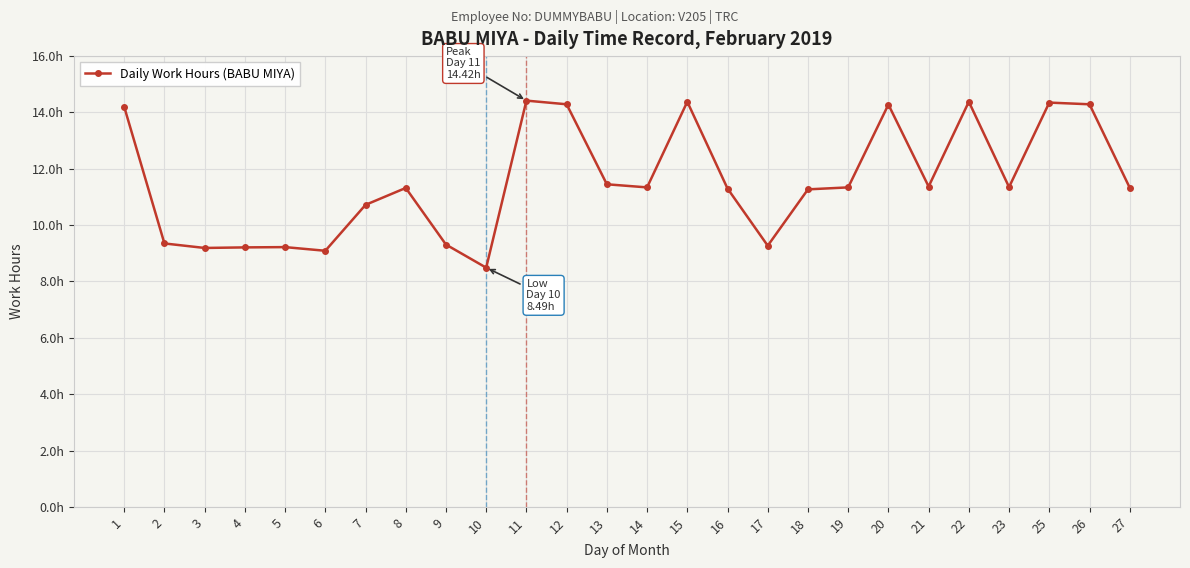

Does the chart display data point markers on the line(s)?

Yes